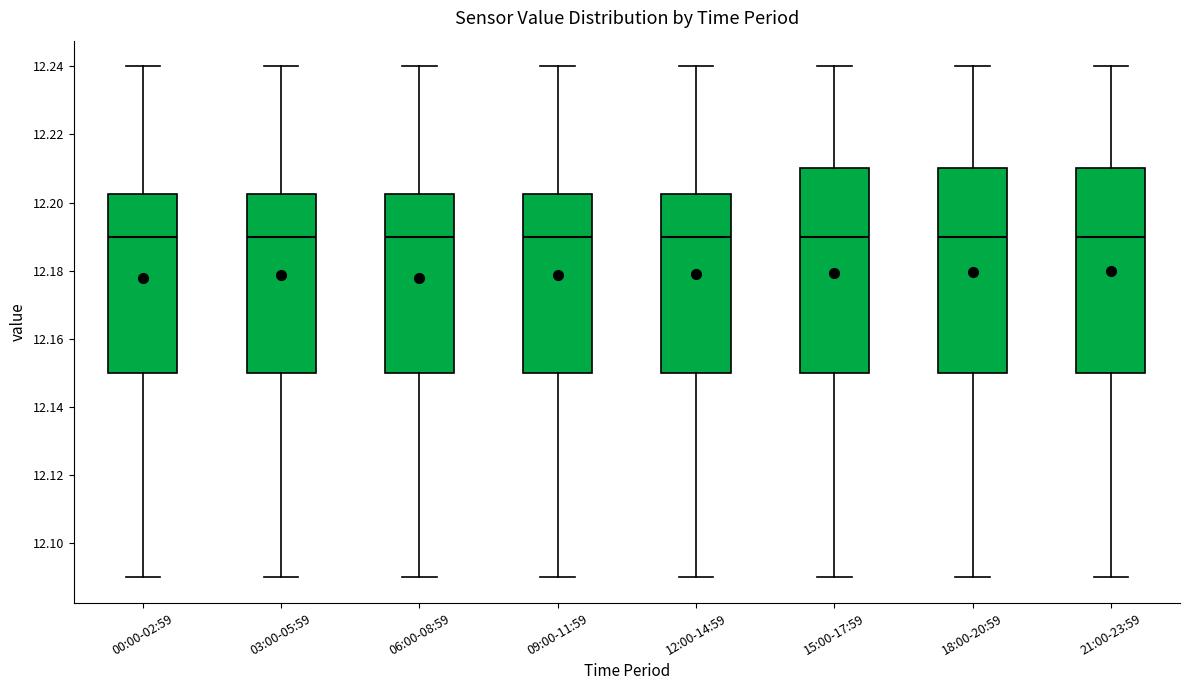

Where is the lower edge of the box for 06:00-08:59 on the y-axis? The values are not printed on the chart, so give them approximately, as read against the axis.

12.150